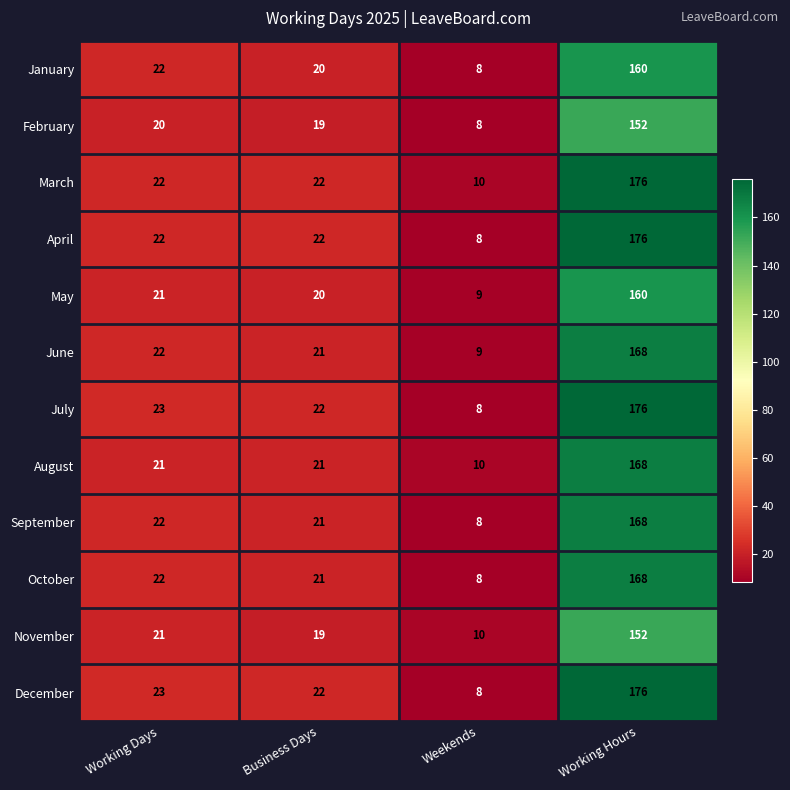

The January series shows 160 at Working Hours. True or false?

True